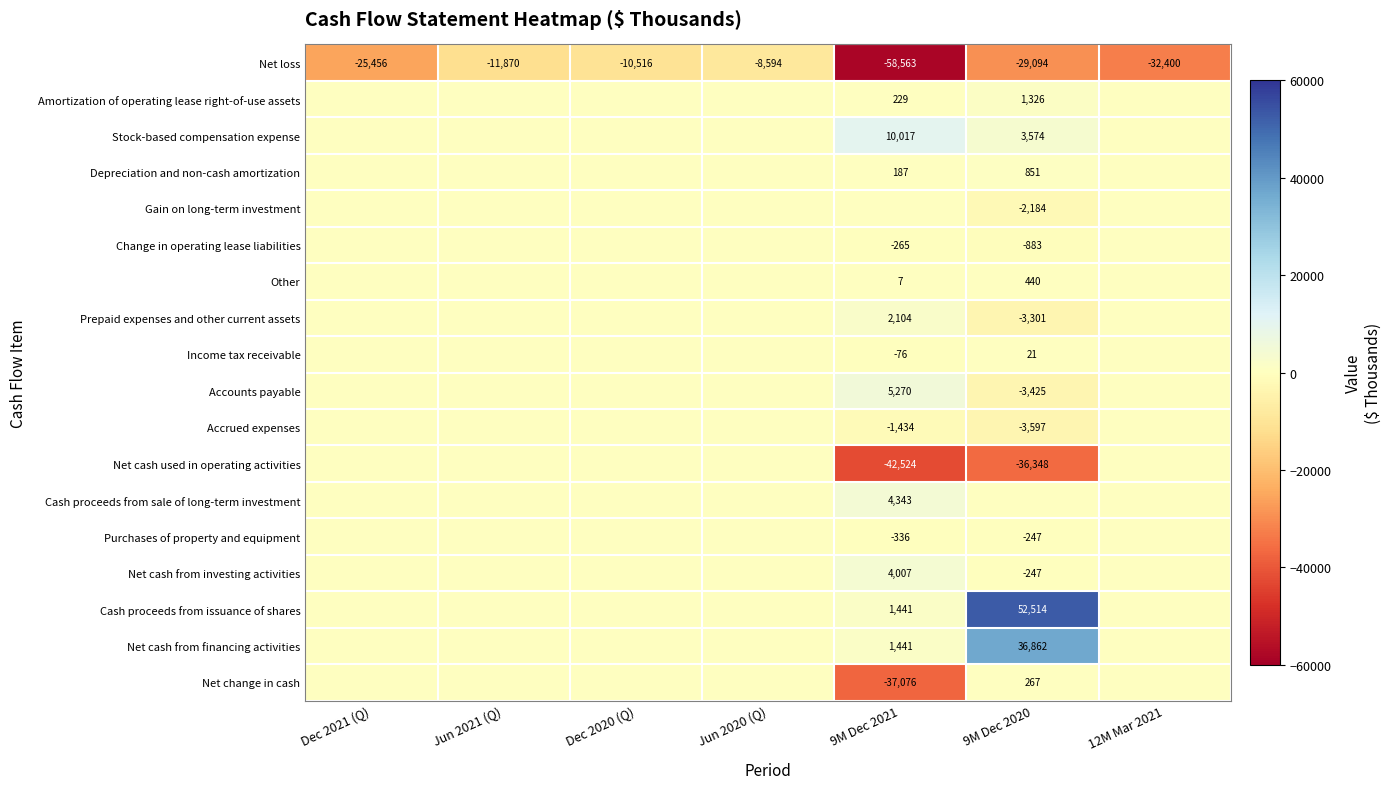

What is the minimum value for Net loss?

-58563